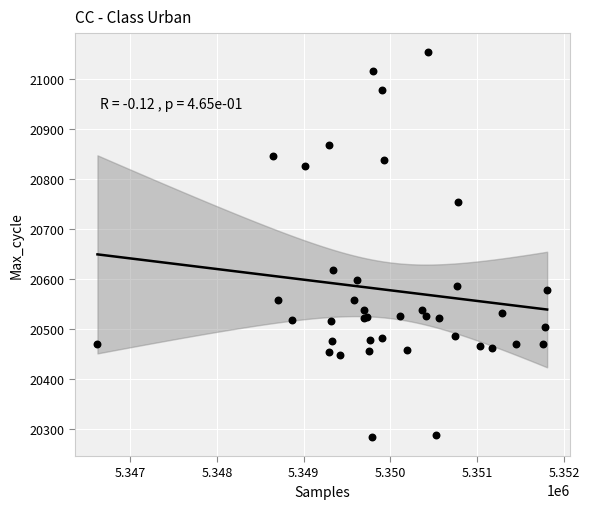

What Y value in the scatter plot is closest to 20669?

20619